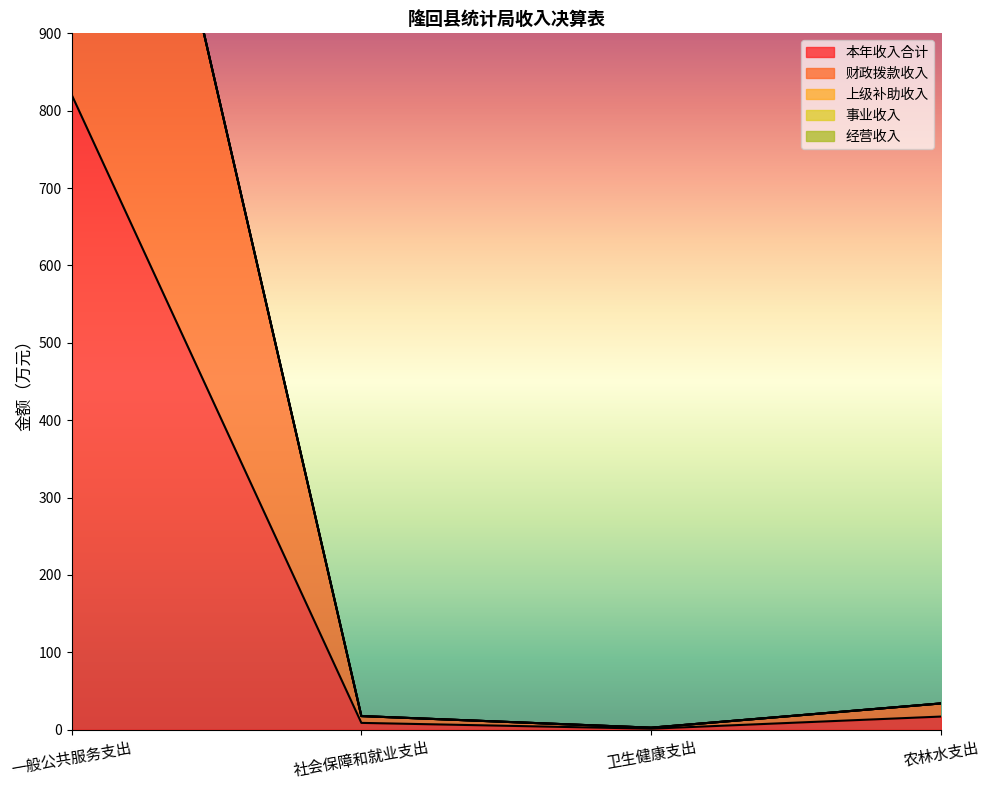

Is the value of 事业收入 at 农林水支出 greater than the value of 经营收入 at 一般公共服务支出?

No